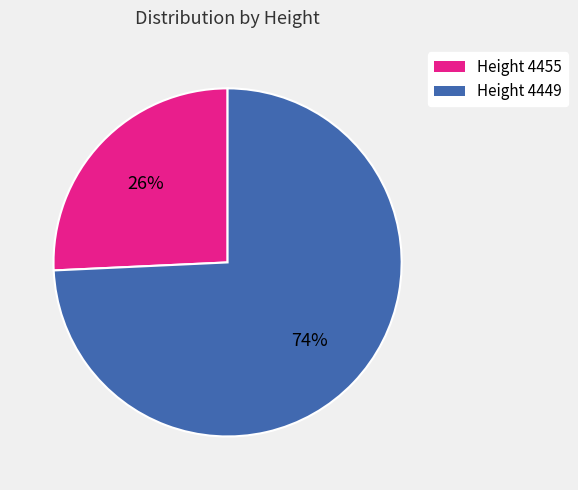

Is there any slice that represents more than half of the pie?

Yes